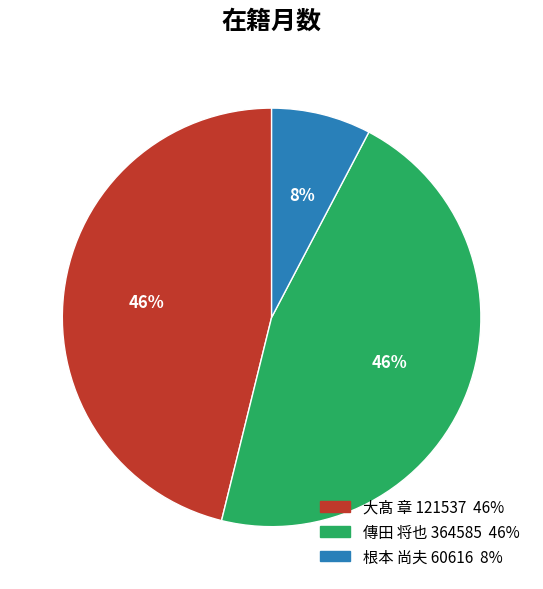

Is there any slice that represents more than half of the pie?

No